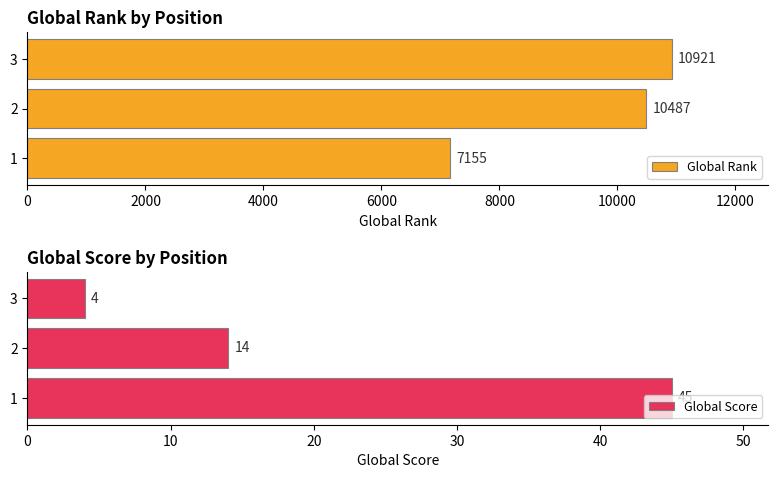

What is the value of the Global Score bar at the 3rd from the left?

4